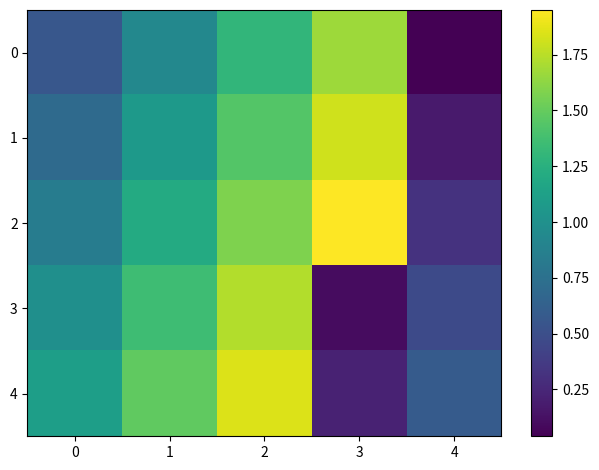

The value of 3 at 1 is 1.4. True or false?

True